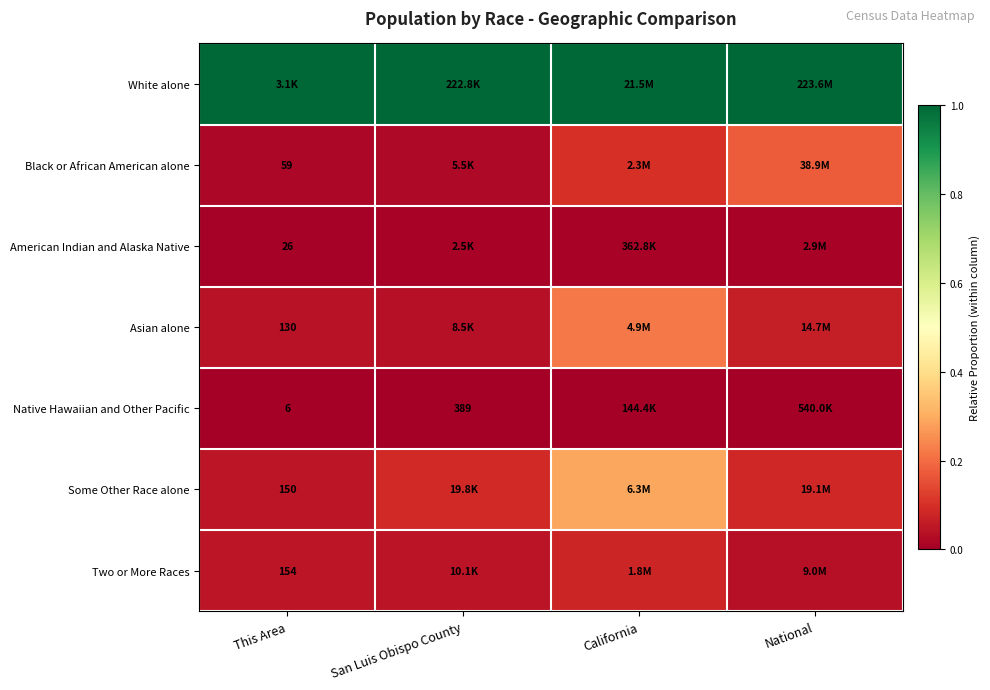

True or false: Black or African American alone has a value of 0.0 at San Luis Obispo County.

False